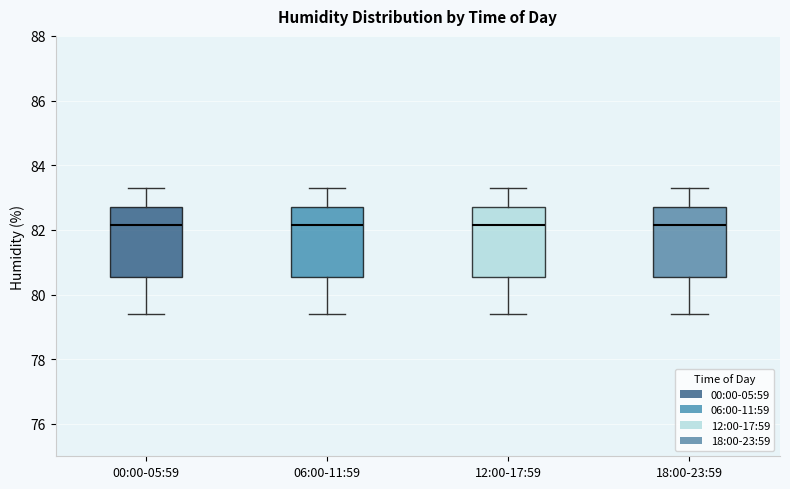

Where does the median line of the box for 00:00-05:59 sit on the y-axis? The values are not printed on the chart, so give them approximately, as read against the axis.

82.2